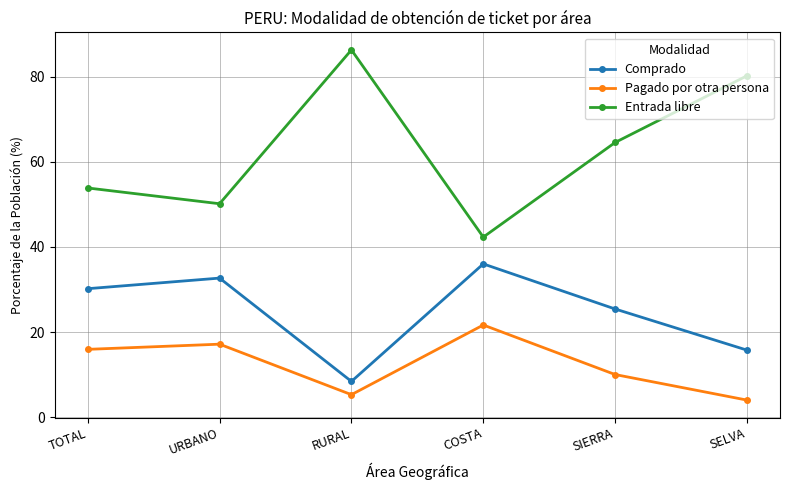

Count the number of categories in the chart.

6